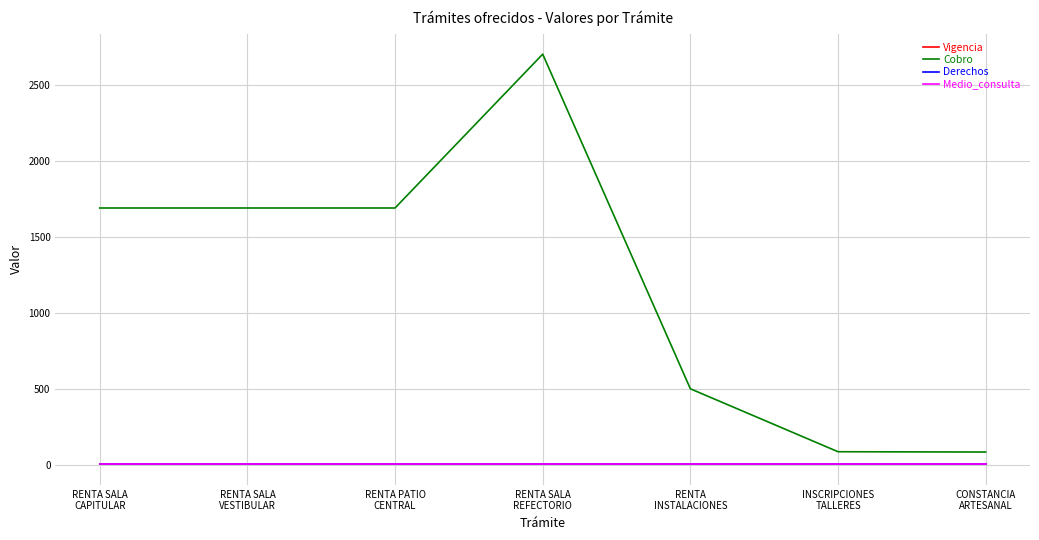

Is this an area chart (filled region under the line)?

No